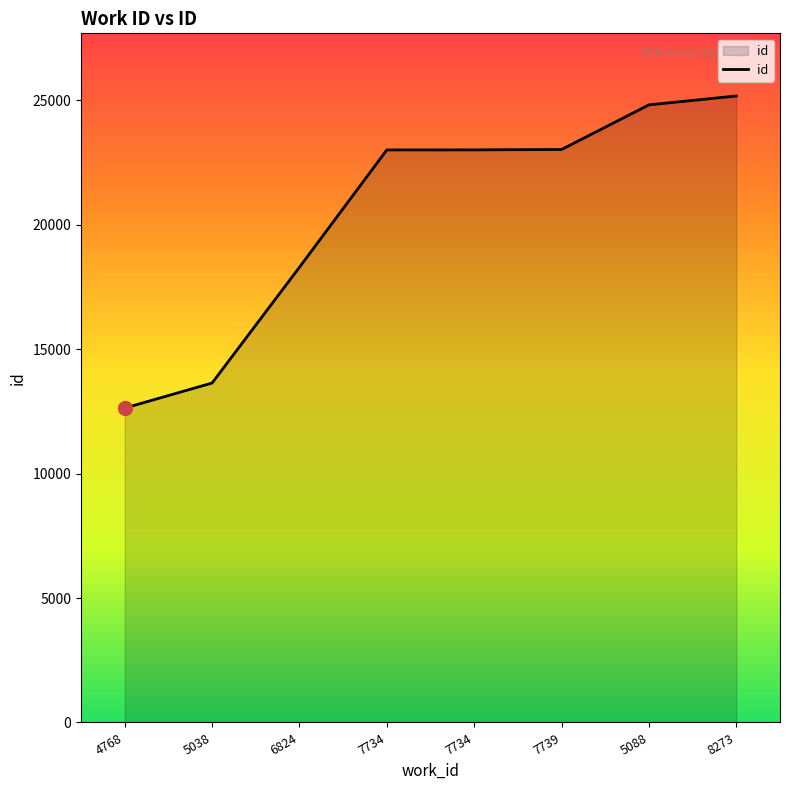

Reading left to right, extract all data points from this chart.

12633	13640	18293	23007	23008	23024	24818	25174